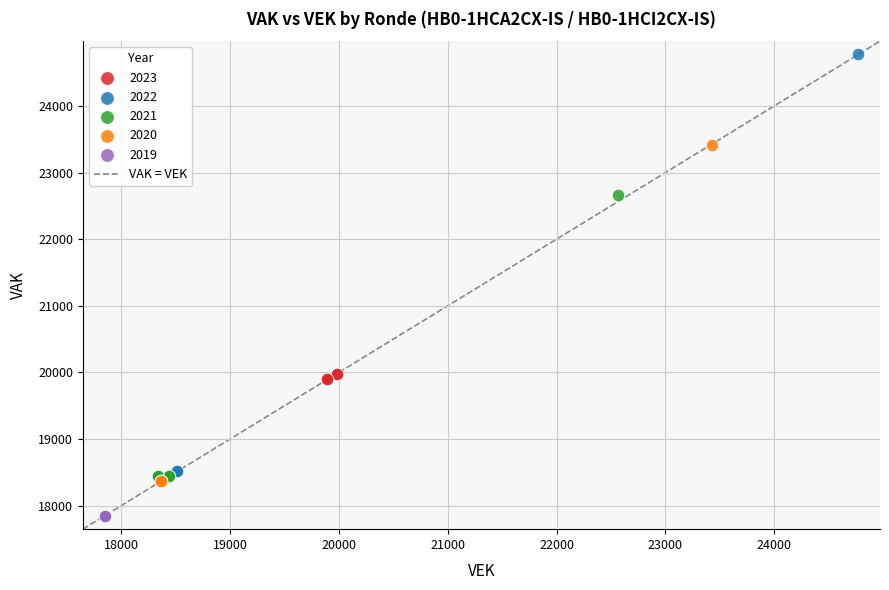

Which series contains the highest Y value?

2022